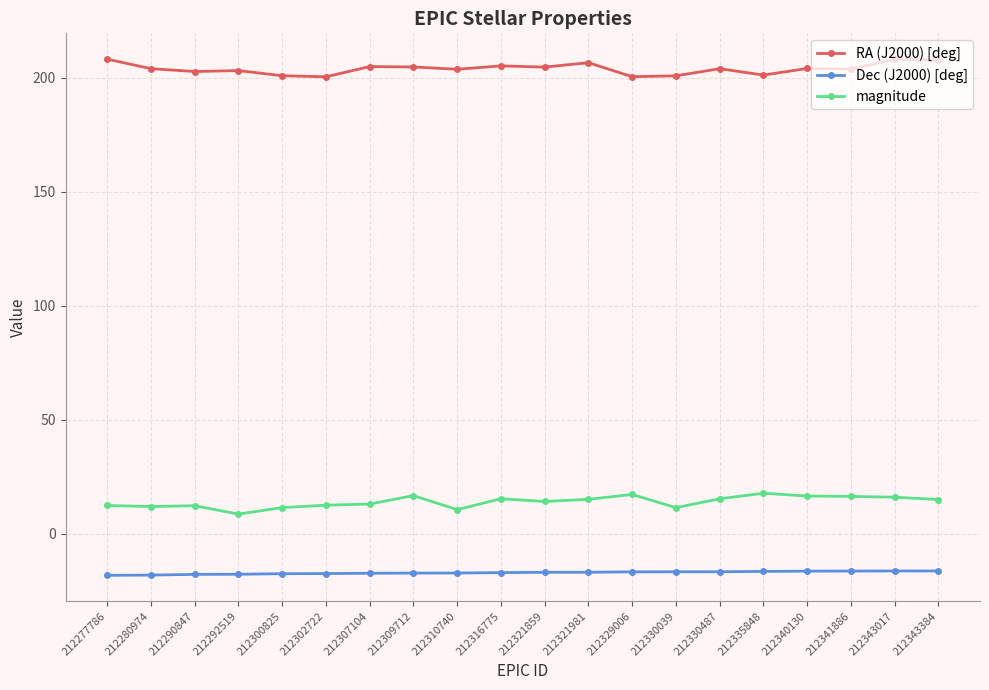

What is the total value across all series at 212302722?

195.6